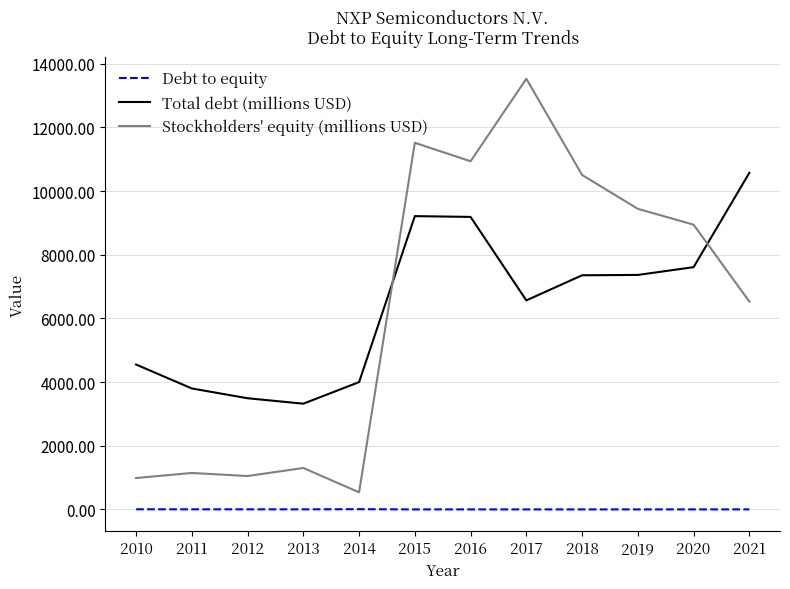

The value of Total debt (millions USD) at 2013 is 1607.9. True or false?

False